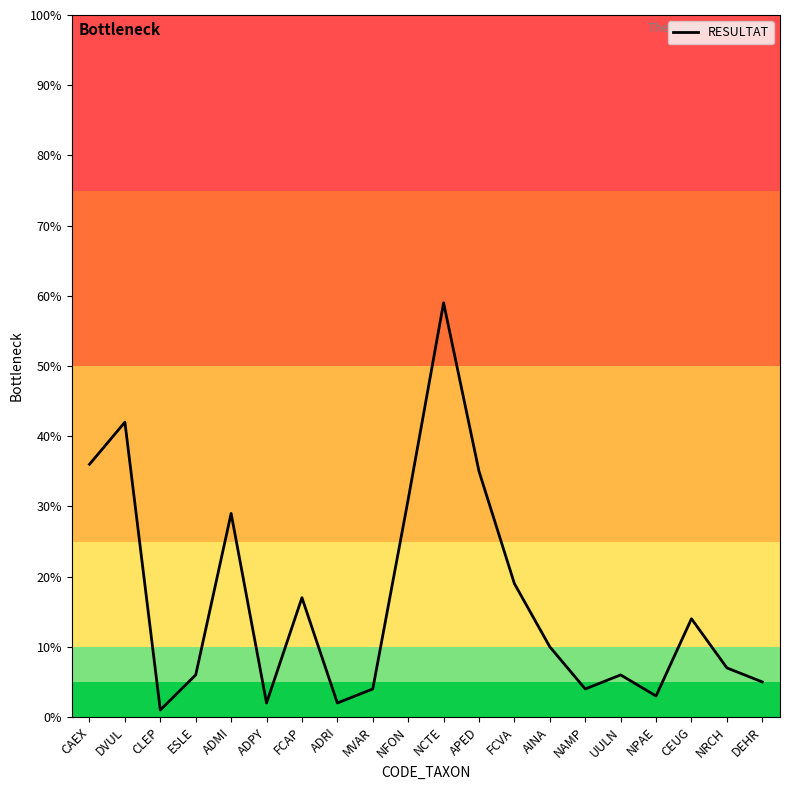

At which category does the chart reach its peak across all series?

NCTE